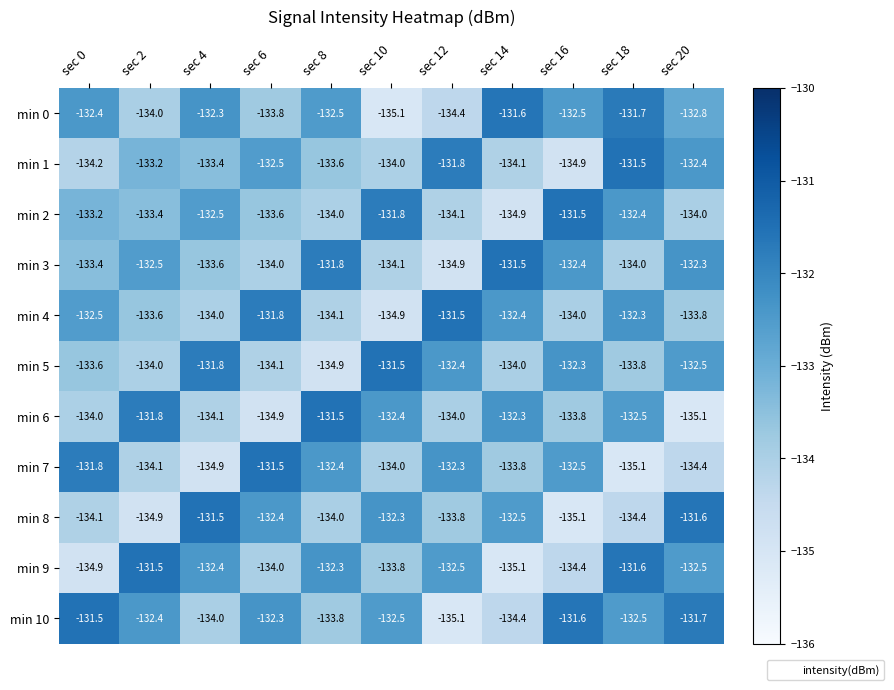

How many categories are shown in the chart?

11